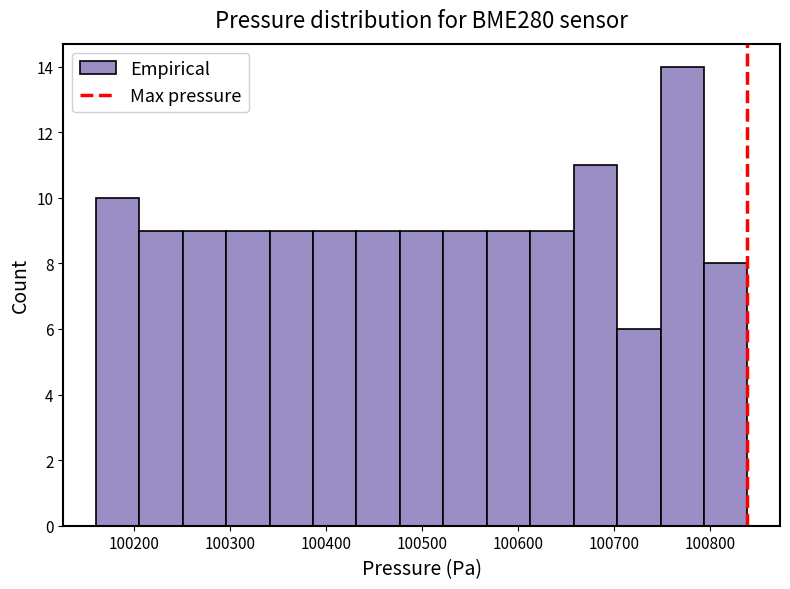

Reading left to right, transcribe this chart: for each bar, give the range it covers on the x-axis and its height. Neither the bar edges nor the heights are printed on the chart, so give them approximately, as read against the axes.

100160 to 100210: 10
100210 to 100250: 9
100250 to 100300: 9
100300 to 100340: 9
100340 to 100390: 9
100390 to 100430: 9
100430 to 100480: 9
100480 to 100520: 9
100520 to 100570: 9
100570 to 100610: 9
100610 to 100660: 9
100660 to 100700: 11
100700 to 100750: 6
100750 to 100790: 14
100790 to 100840: 8